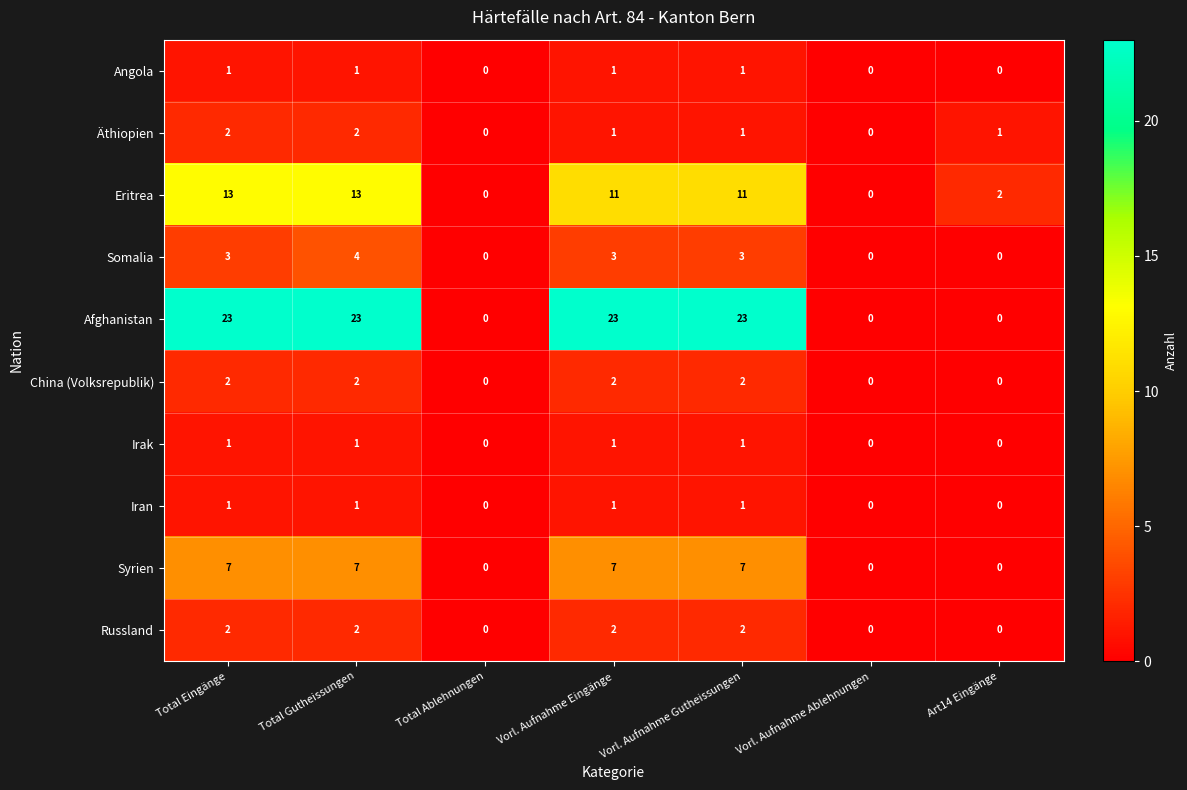

What is the sum of all Russland values?

8